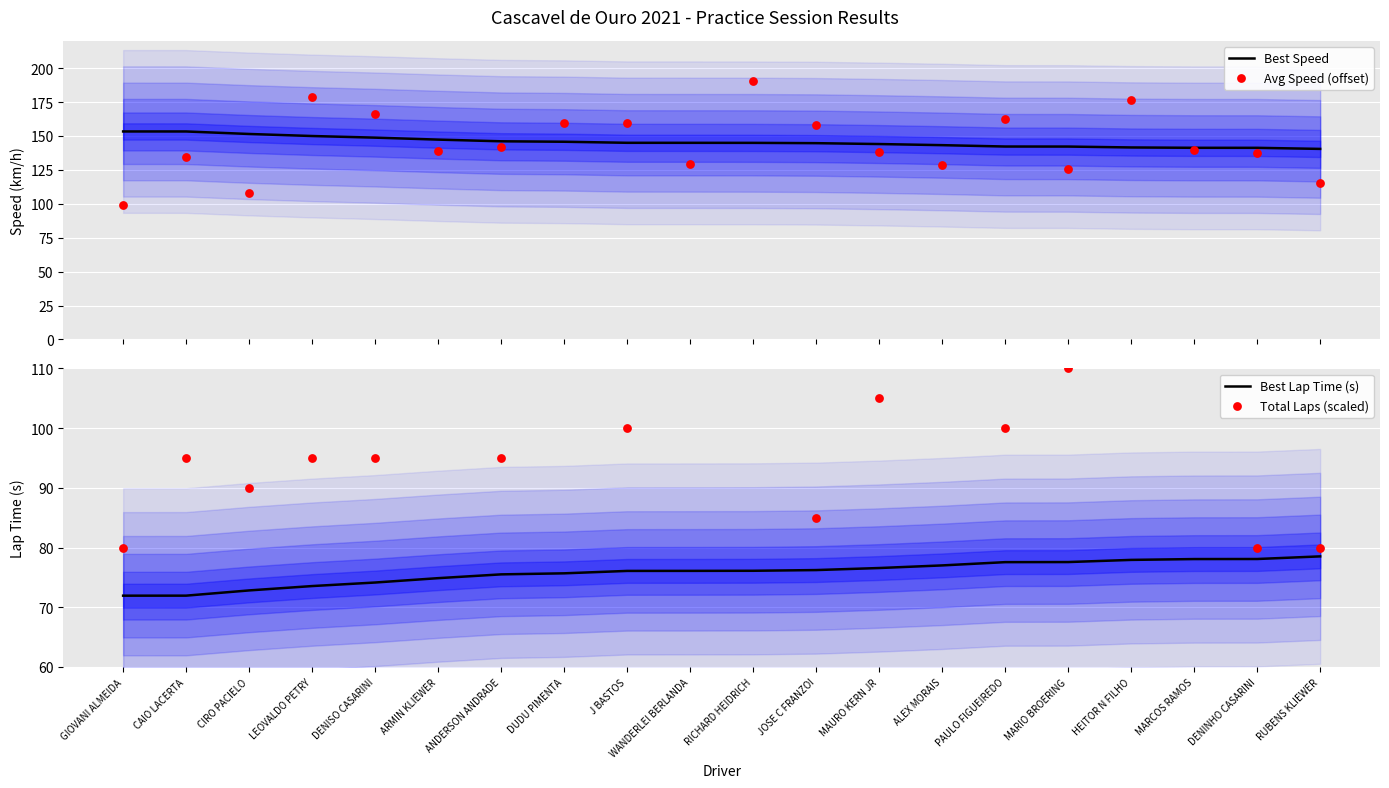

Which series has the largest total across all categories?

Best Speed